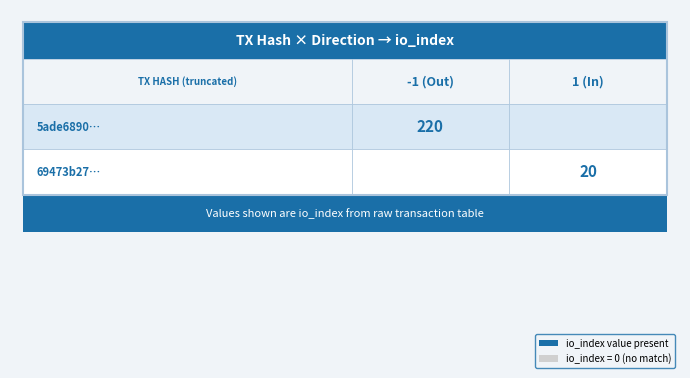

What is the difference between the highest and lowest values at direction?

2